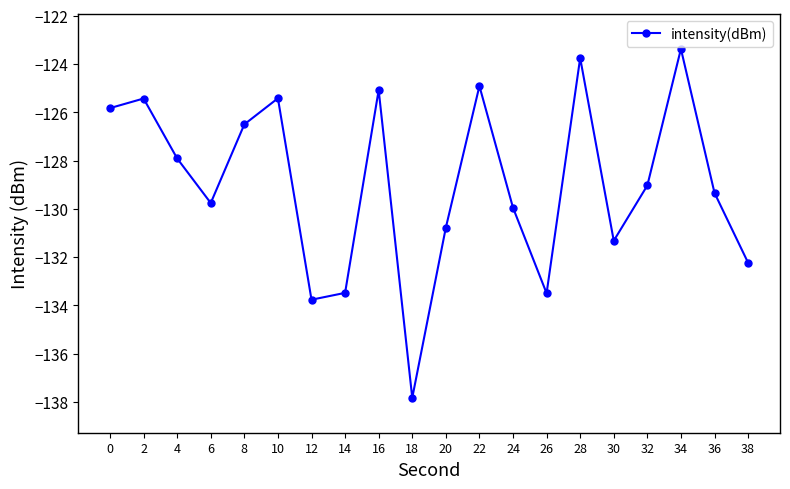

What is the difference between the second highest and minimum values?

14.1